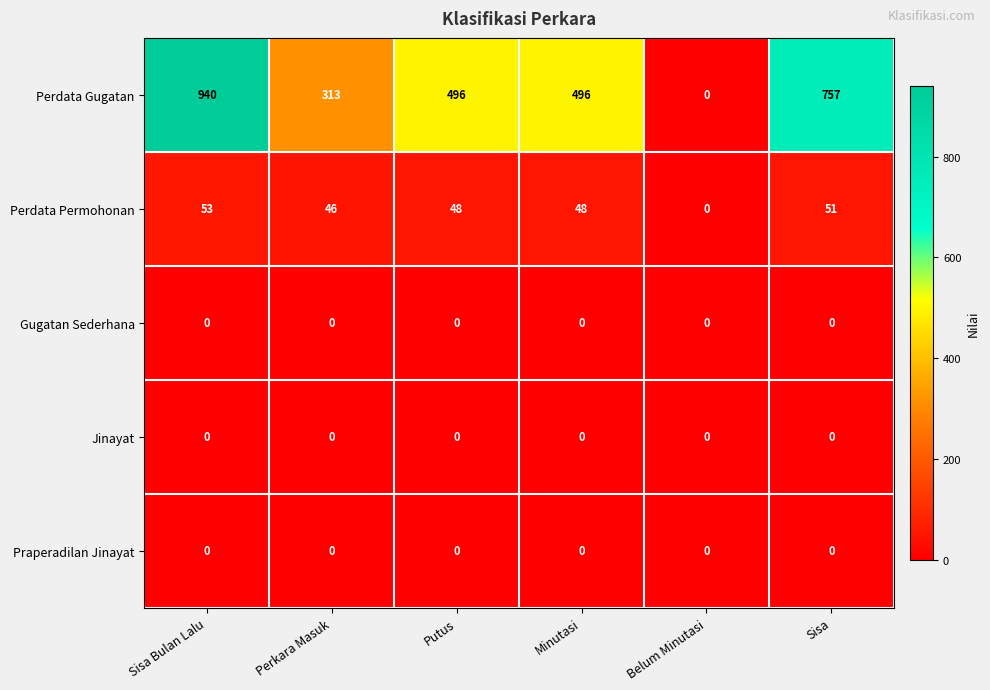

What is the difference between the highest and lowest values at Sisa?

757